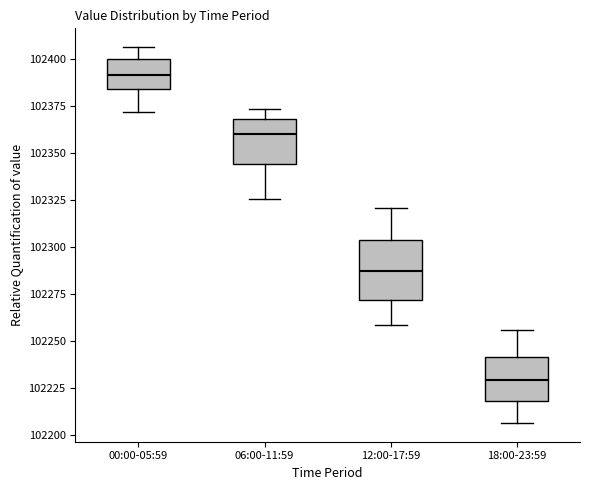

Which box is the tallest, from its lower edge to its upper edge?

12:00-17:59